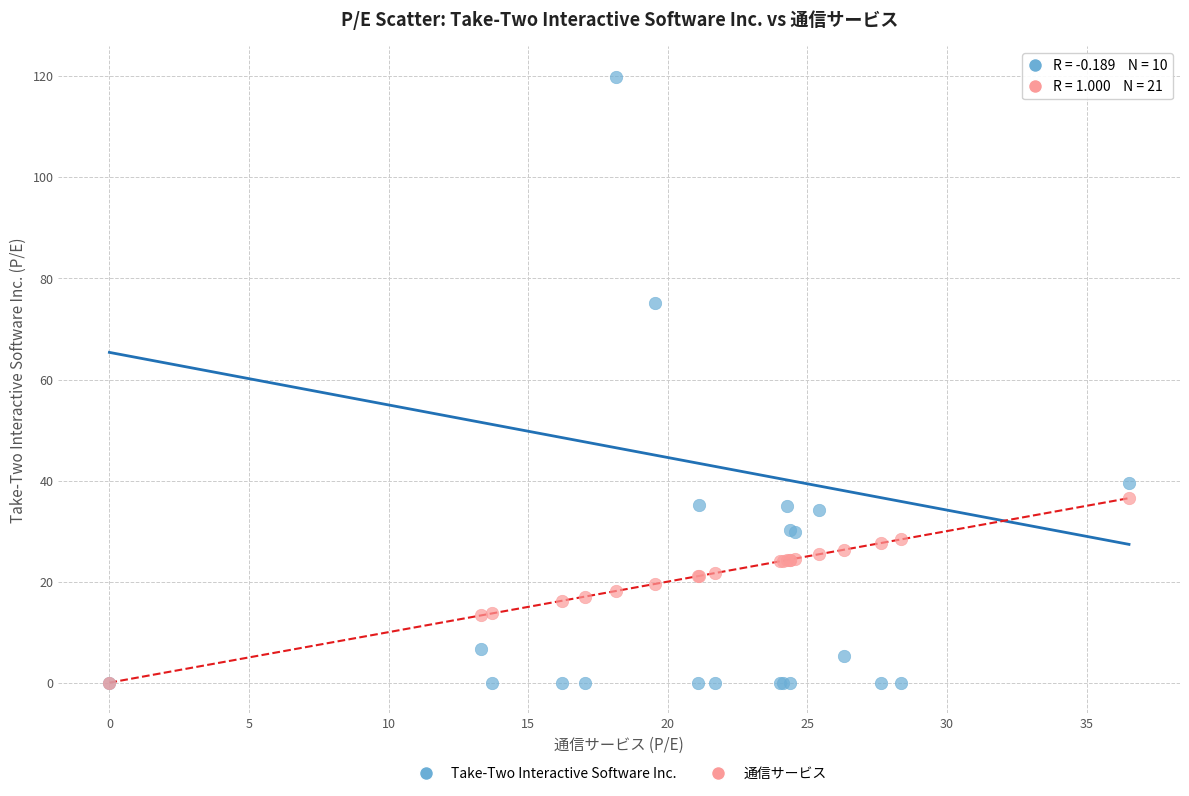

In the Take-Two Interactive Software Inc. series, what Y value is closest to 59?

75.1